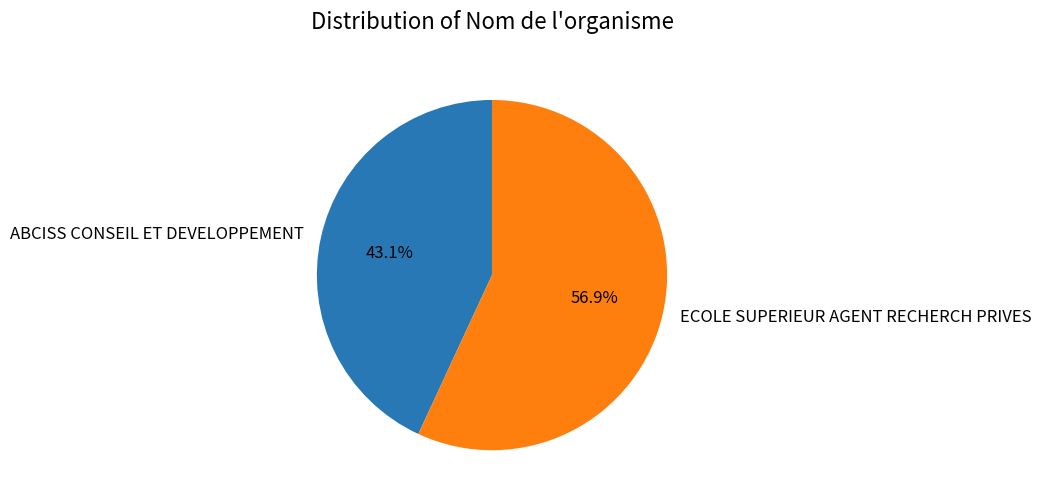

Is it true that ECOLE SUPERIEUR AGENT RECHERCH PRIVES is 57% of the pie?

True